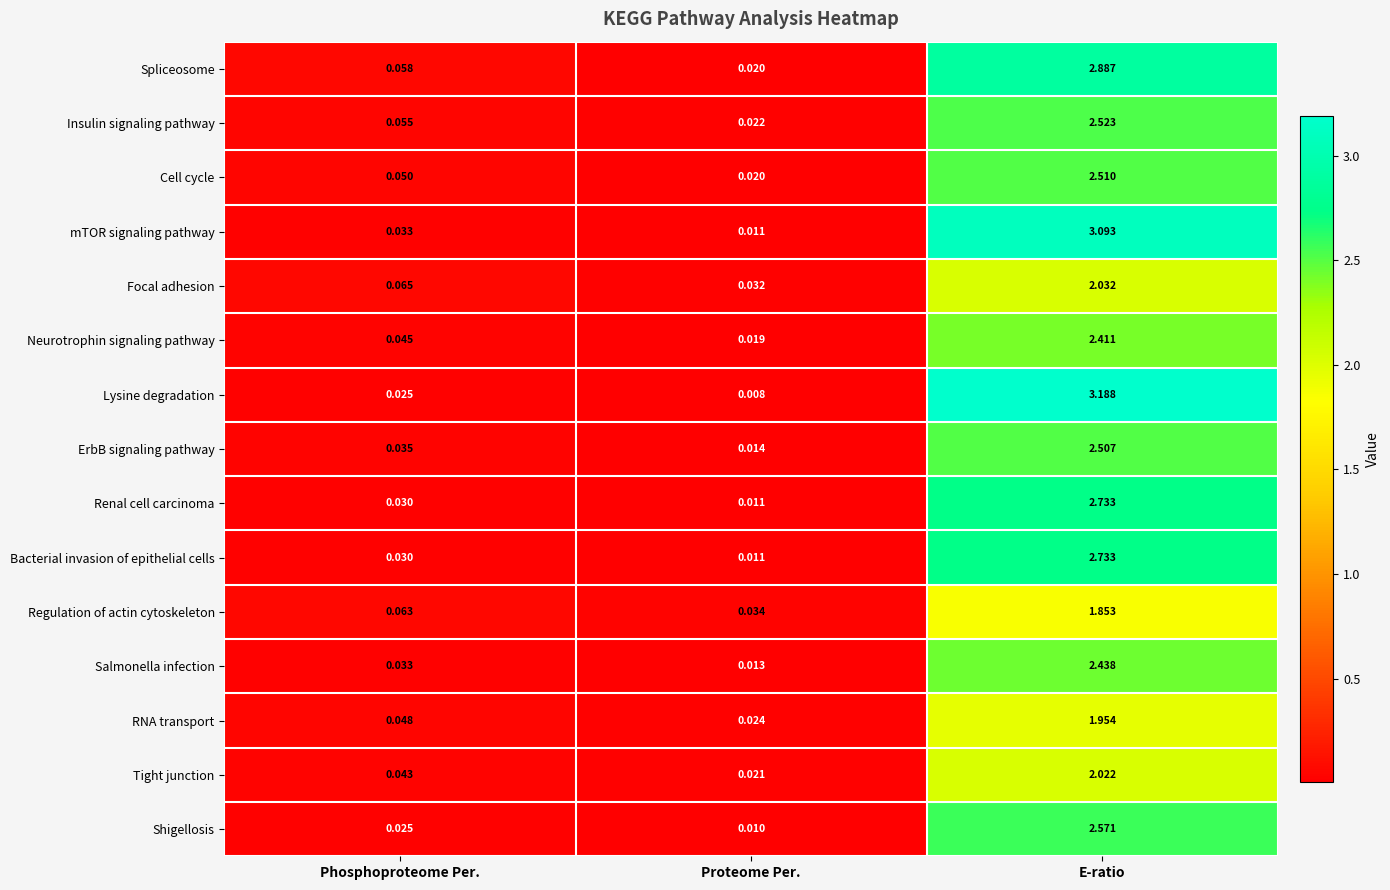

Is the value of Renal cell carcinoma at E-ratio greater than the value of Spliceosome at E-ratio?

No